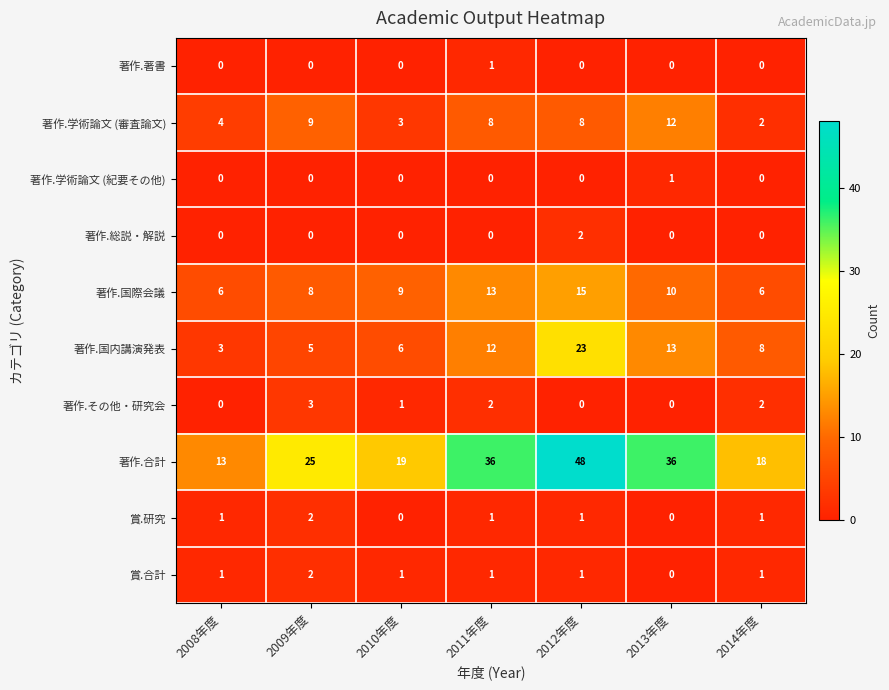

At which category does the chart reach its peak across all series?

2012年度